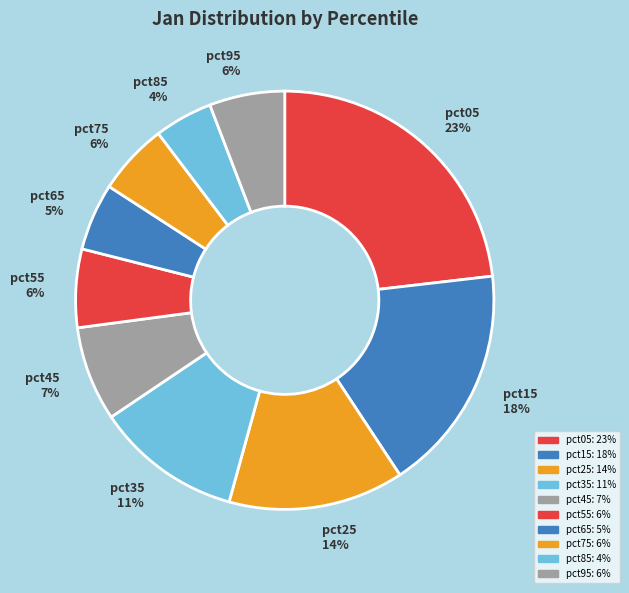

Does any single category account for the majority?

No